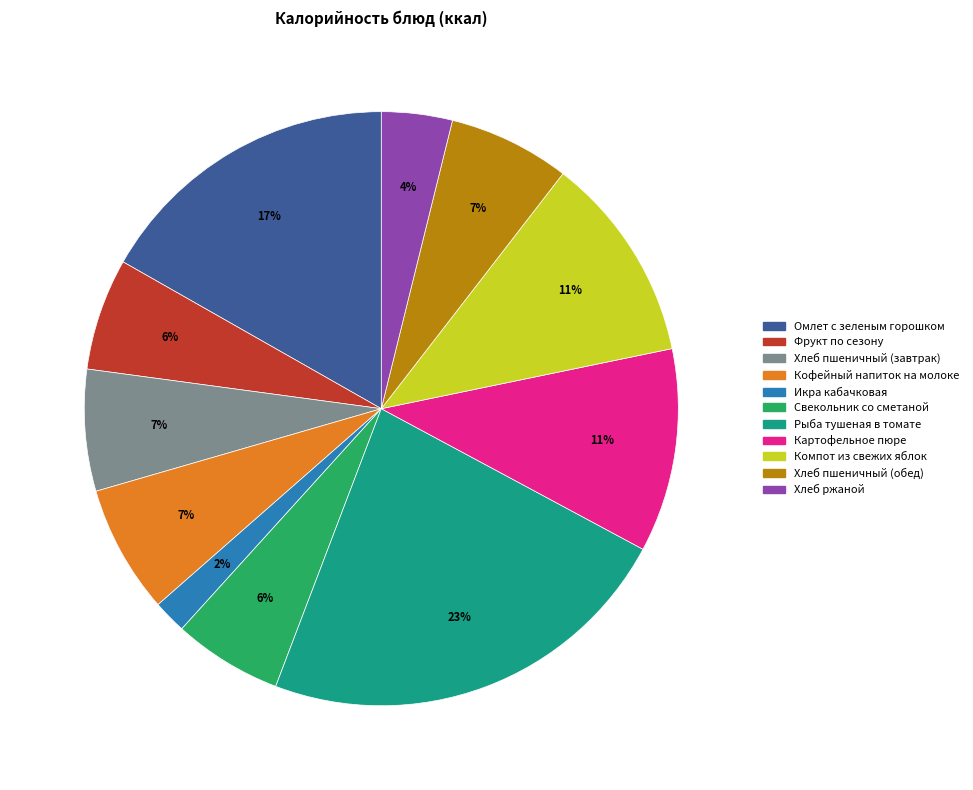

What is the ratio of the value at Икра кабачковая to the value at Рыба тушеная в томате?

0.1